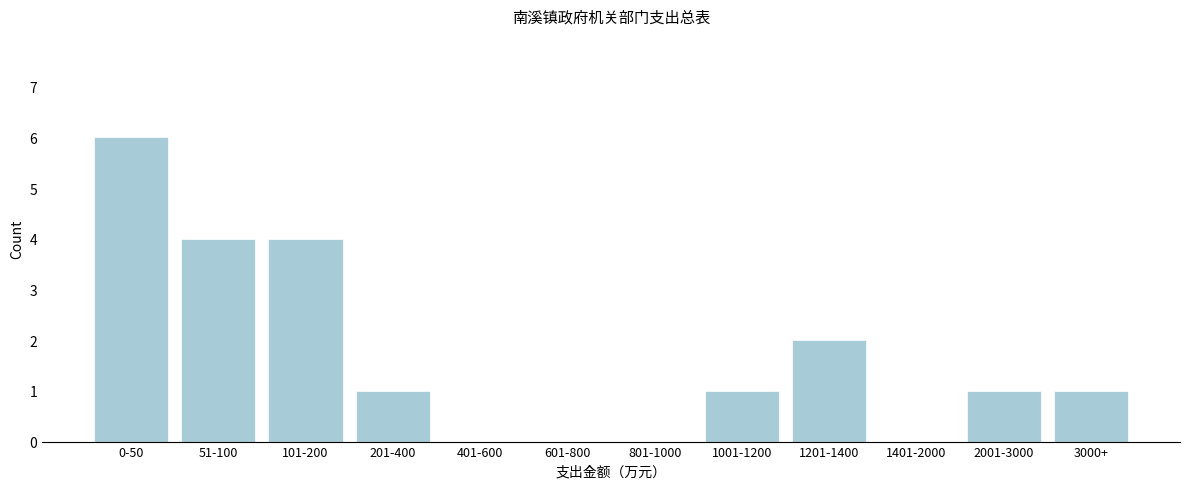

Reading left to right, what are all the values shown in this chart?

0-50=6	51-100=4	101-200=4	201-400=1	401-600=0	601-800=0	801-1000=0	1001-1200=1	1201-1400=2	1401-2000=0	2001-3000=1	3000+=1